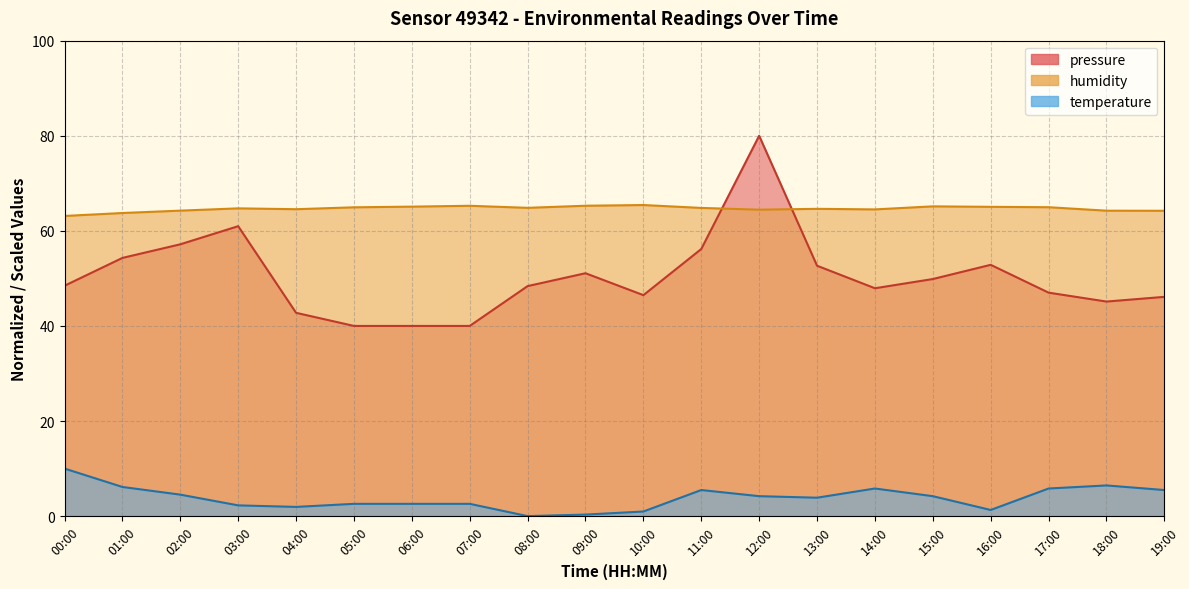

What is the sum of the pressure values at 01:00 and 12:00?

134.3